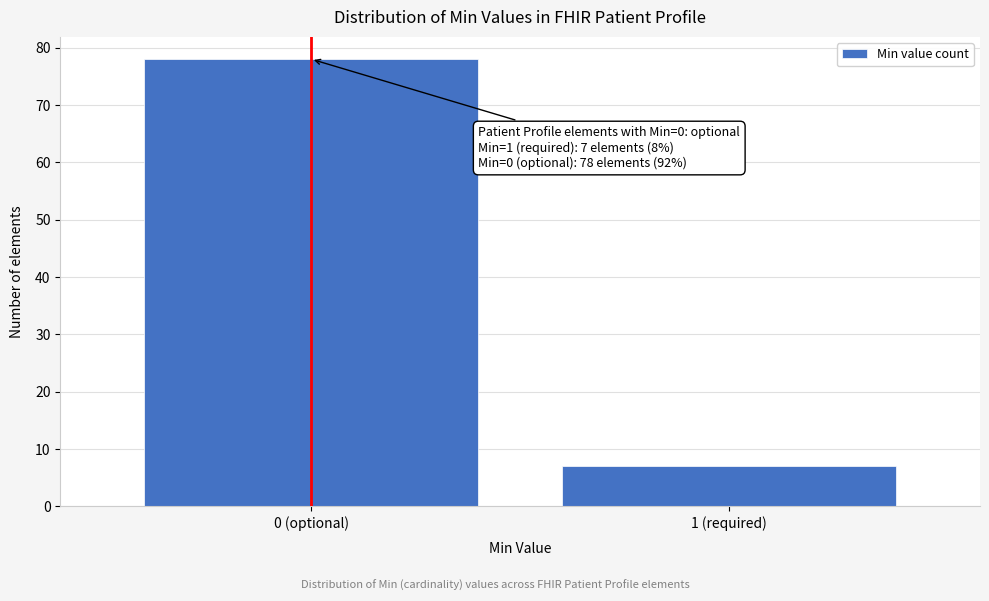

Reading left to right, list all the values displayed in this chart.

0 (optional)=78	1 (required)=7